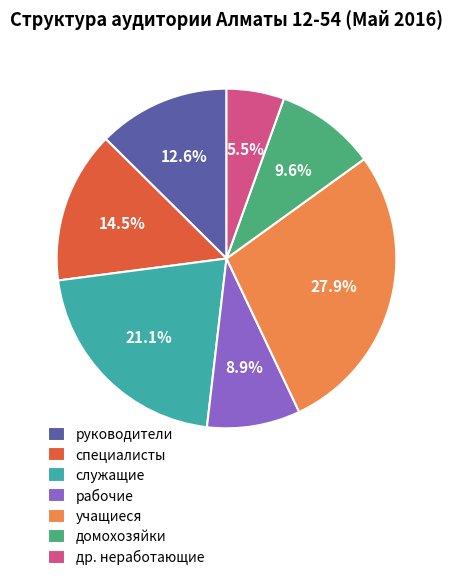

To the nearest percent, what is the combined percentage of руководители and специалисты?

27%